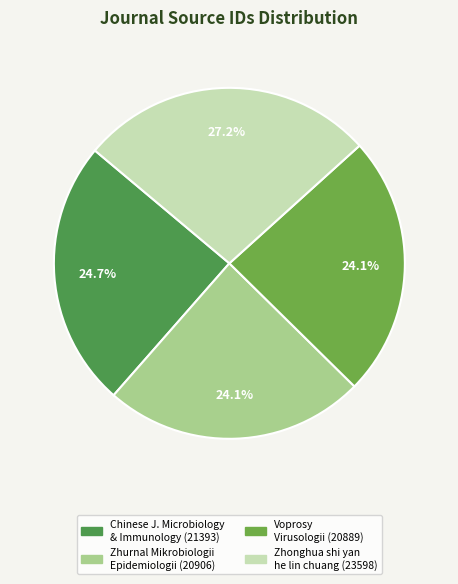

Which category has the smallest portion of the pie?

Voprosy Virusologii